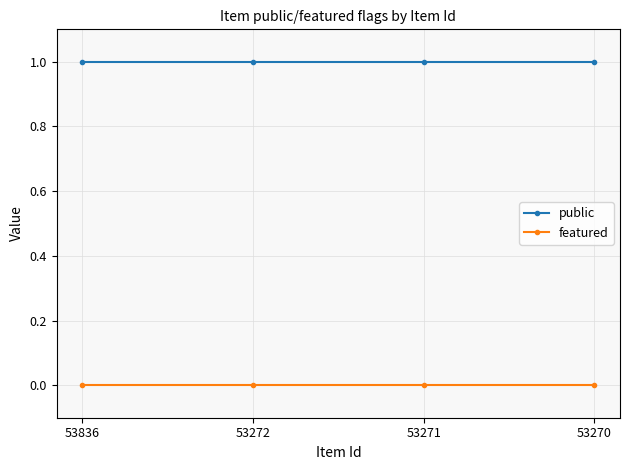

What is the value of the public point at the 3rd from the left?

1